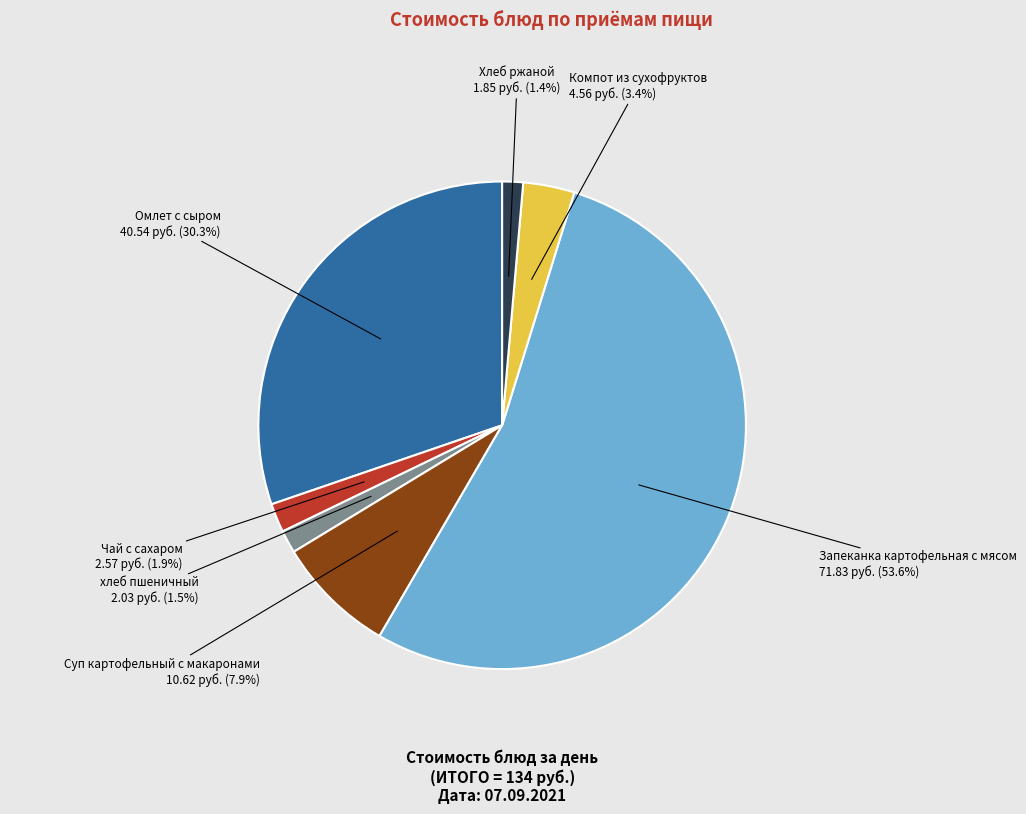

What is the majority slice?

Запеканка картофельная с мясом